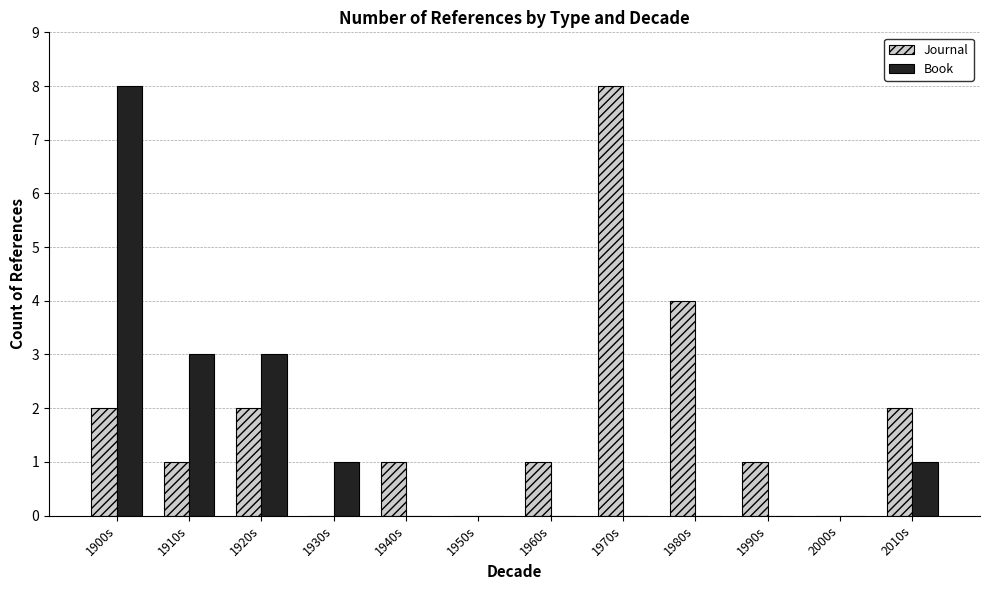

What is the sum of the Journal values at 1910s and 1930s?

1